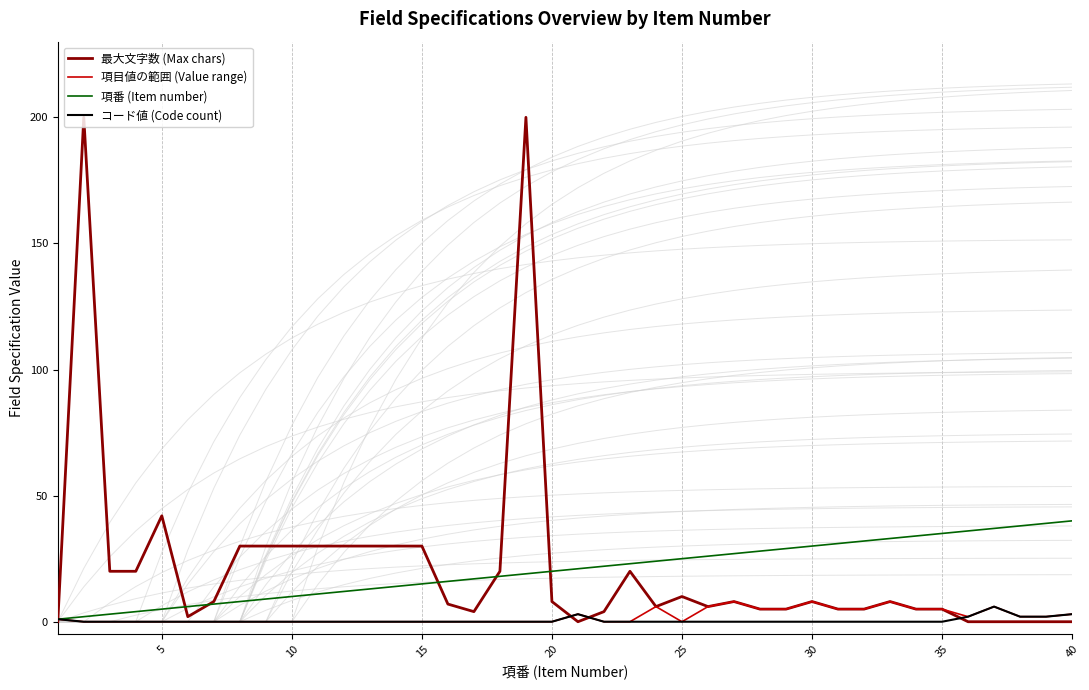

Which series ends up on top after the final intersection of 最大文字数 (Max chars) and 項目値の範囲 (Value range)?

最大文字数 (Max chars)